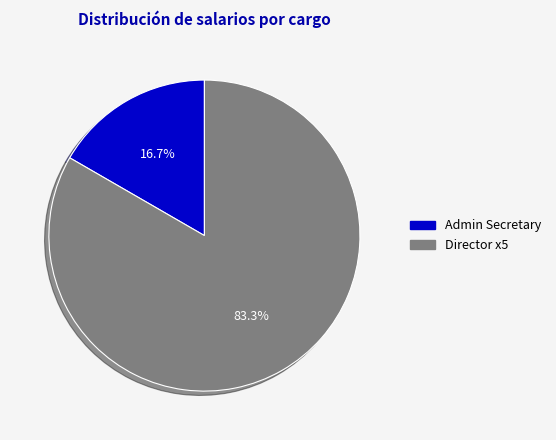

To the nearest percent, what portion does Admin Secretary represent?

17%